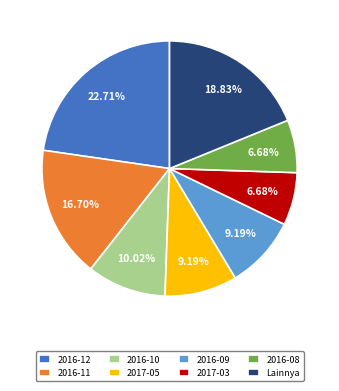

Is 2017-03 the majority of the pie?

No